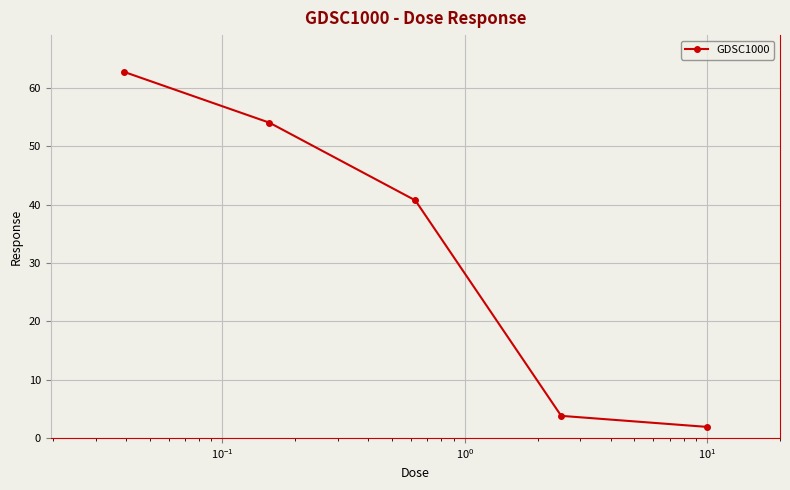

What is the value of the 4th point from the left?

3.8